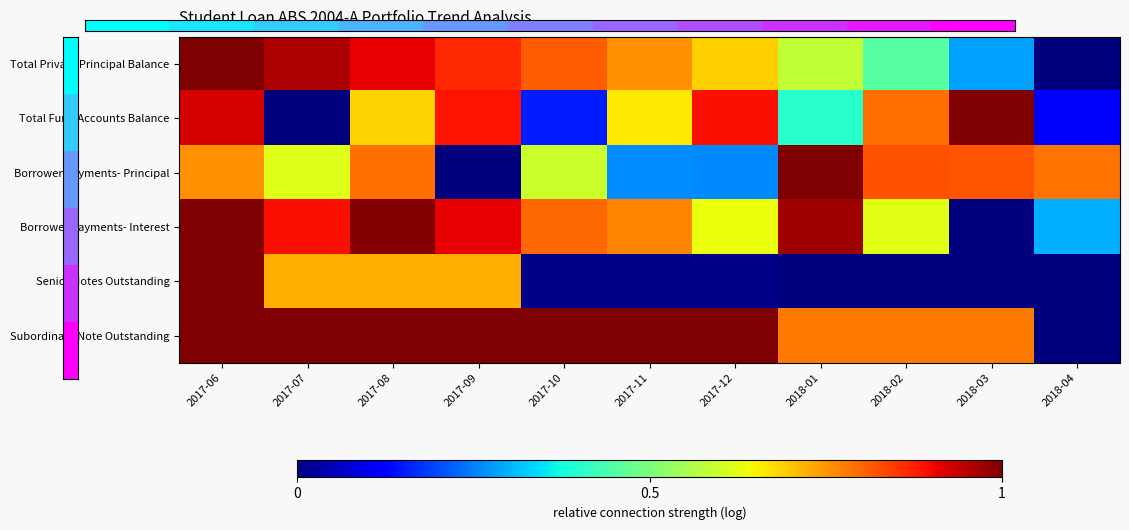

At how many categories does at least one series exceed 0?

11